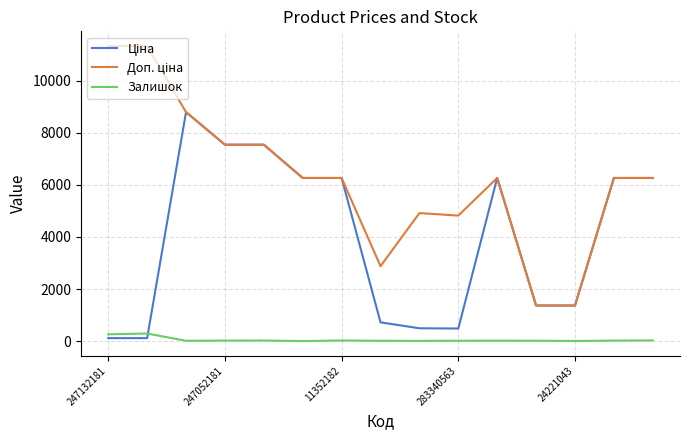

What is the greatest value displayed?

11334.0